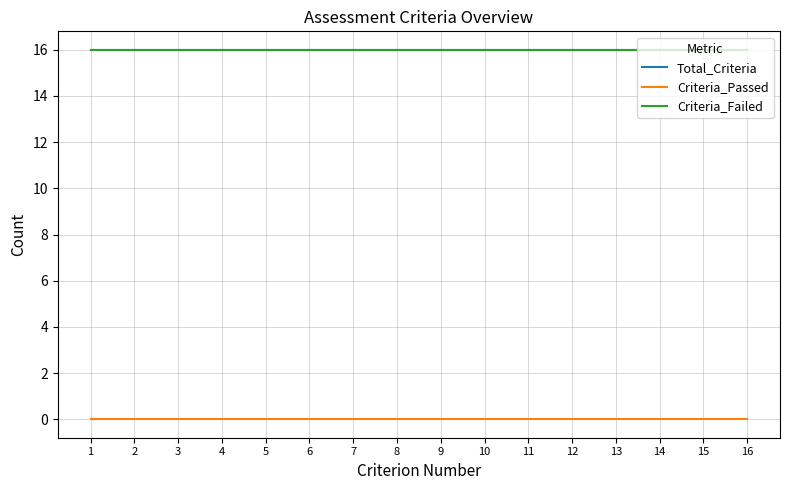

True or false: Total_Criteria and Criteria_Passed intersect in this chart.

False